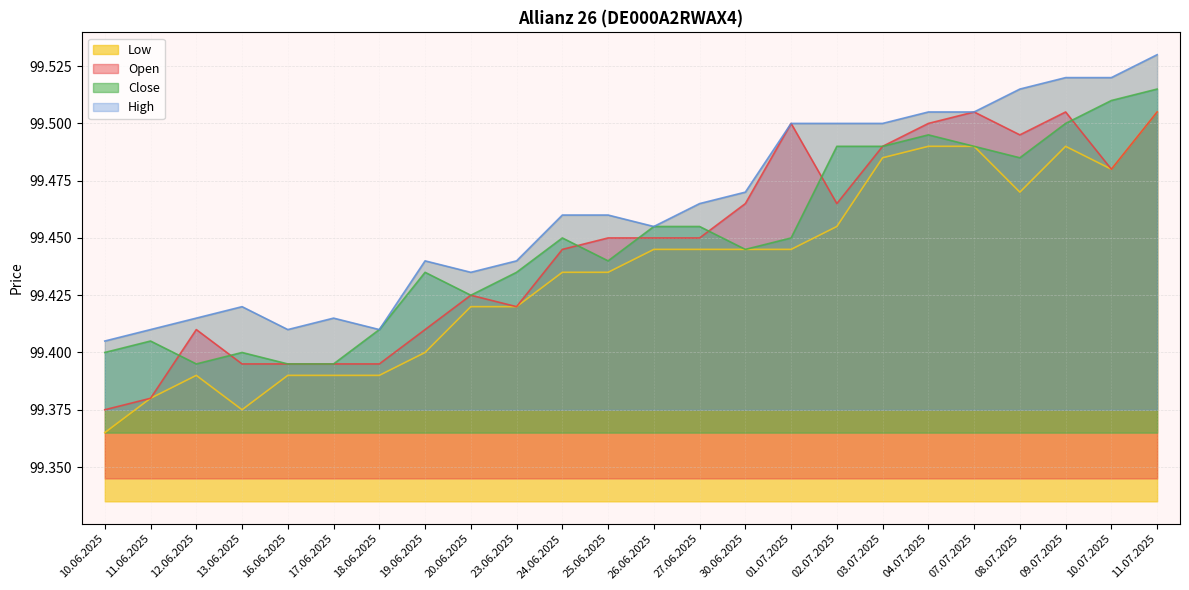

True or false: High and Close cross at least once.

False